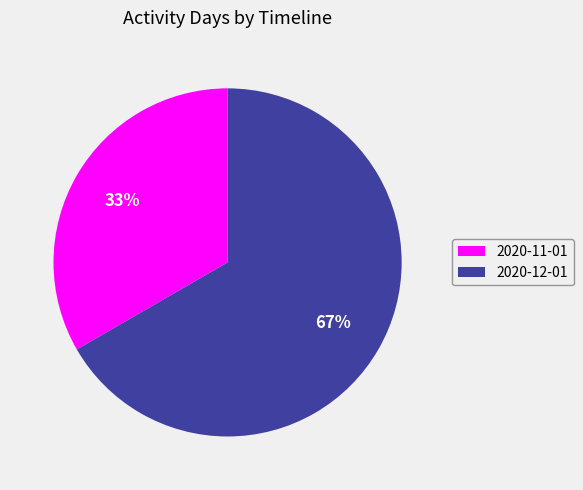

To the nearest percent, what is the average slice percentage?

50%